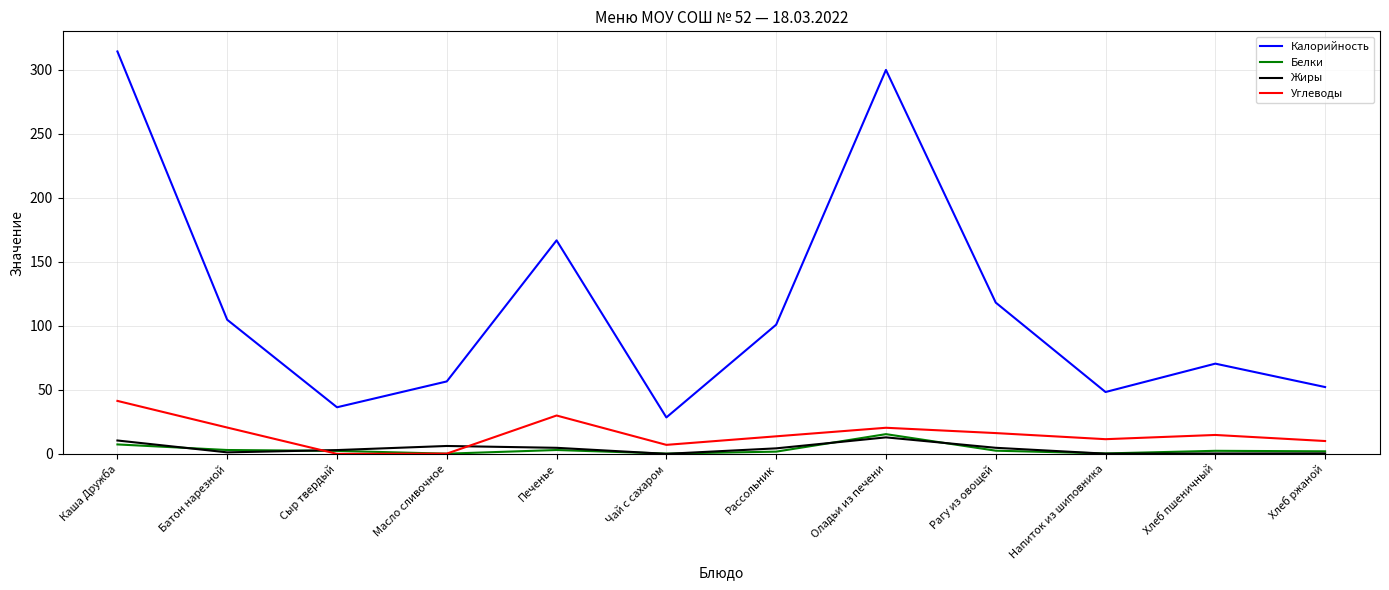

Where does the Углеводы series first go above 14?

Каша Дружба